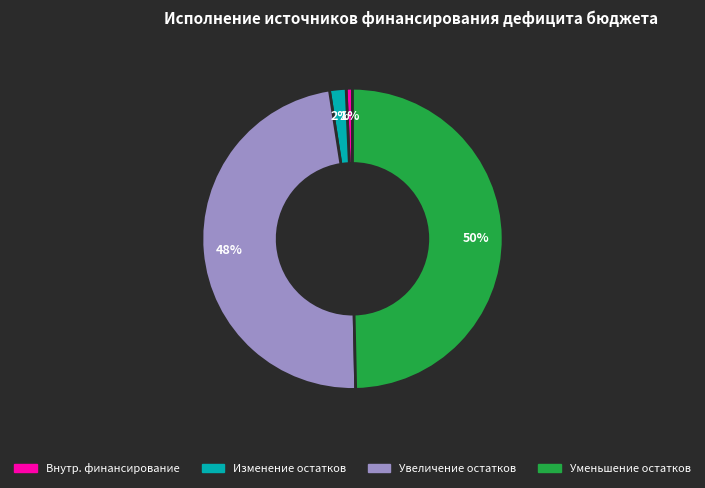

Between Внутр. финансирование and Уменьшение остатков, which is larger?

Уменьшение остатков